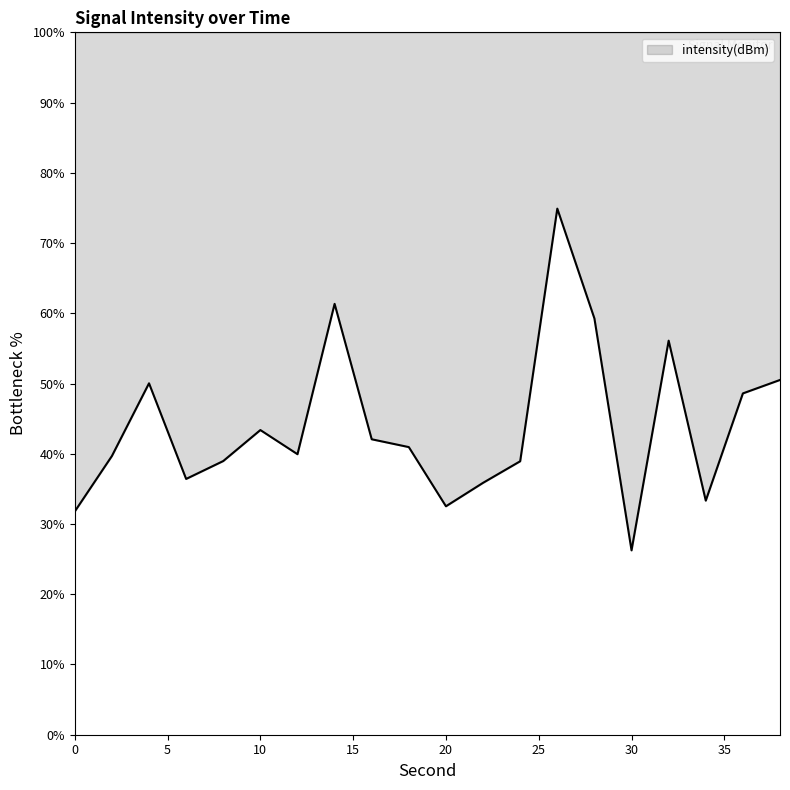

What is the average value?

44.0